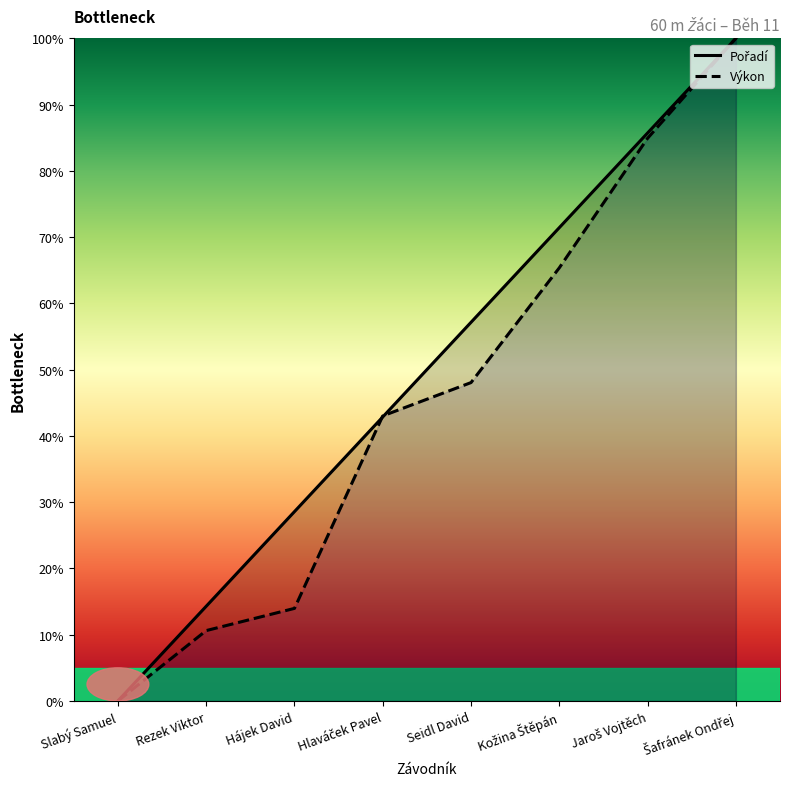

Reading left to right, transcribe all the data shown in this chart.

Pořadí: Slabý Samuel=0.0	Rezek Viktor=14.3	Hájek David=28.6	Hlaváček Pavel=42.9	Seidl David=57.1	Kožina Štěpán=71.4	Jaroš Vojtěch=85.7	Šafránek Ondřej=100.0
Výkon: Slabý Samuel=0.0	Rezek Viktor=10.6	Hájek David=14.0	Hlaváček Pavel=43.0	Seidl David=48.0	Kožina Štěpán=65.4	Jaroš Vojtěch=84.9	Šafránek Ondřej=100.0